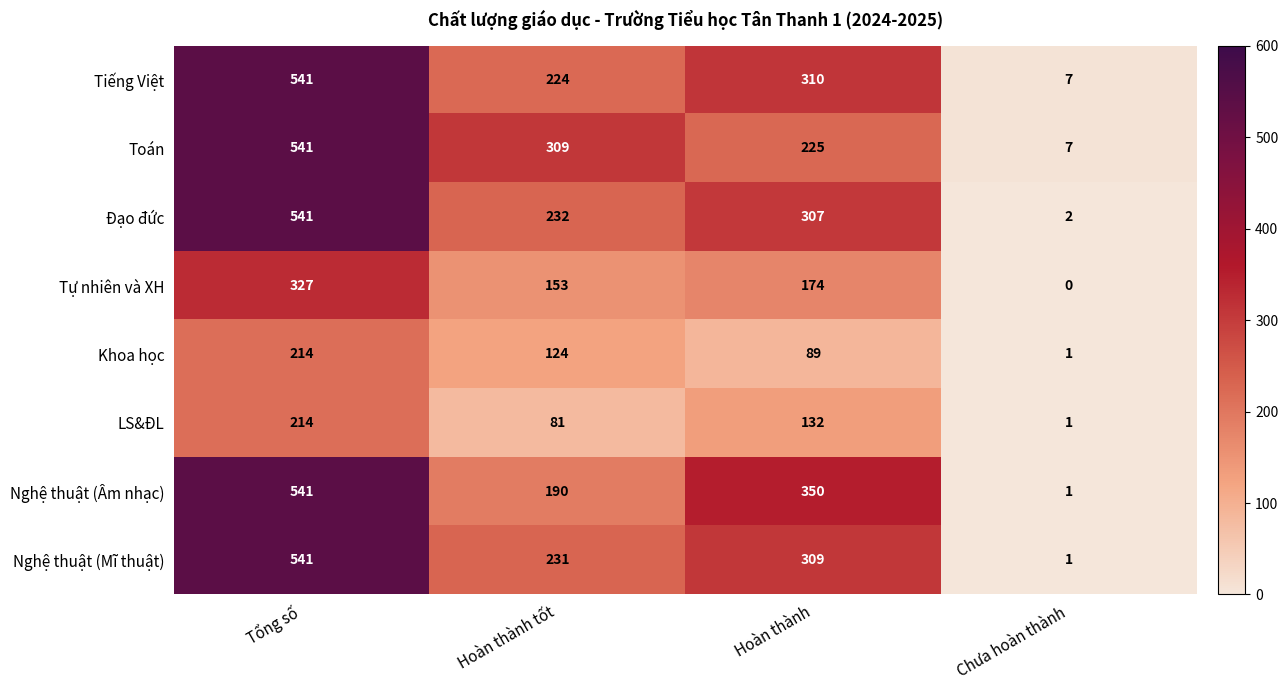

At Hoàn thành, list the series in order from smallest to largest.

Khoa học, LS&ĐL, Tự nhiên và XH, Toán, Đạo đức, Nghệ thuật (Mĩ thuật), Tiếng Việt, Nghệ thuật (Âm nhạc)